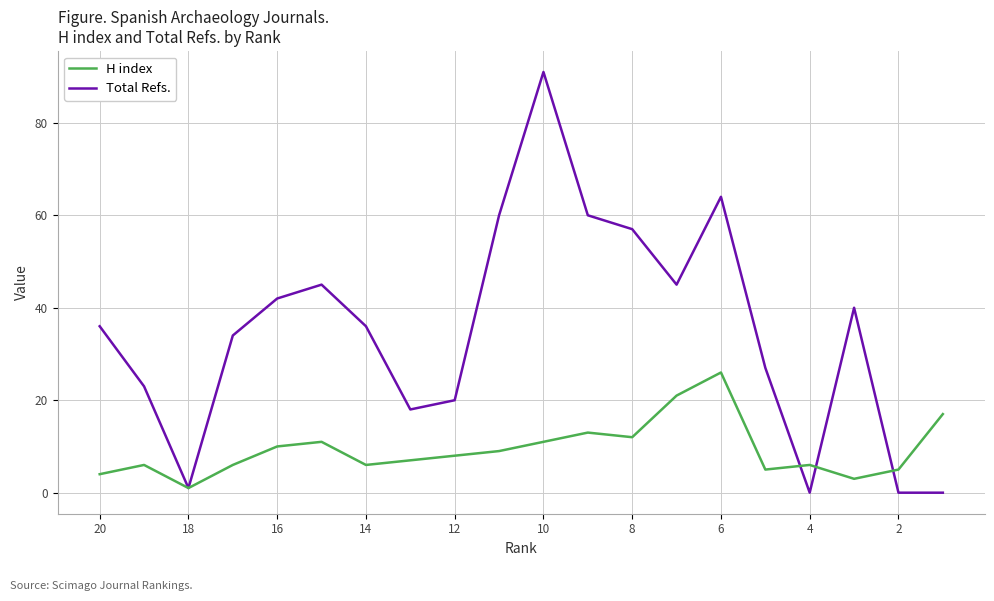

Is the value of Total Refs. at 20 greater than the value of H index at 8?

Yes